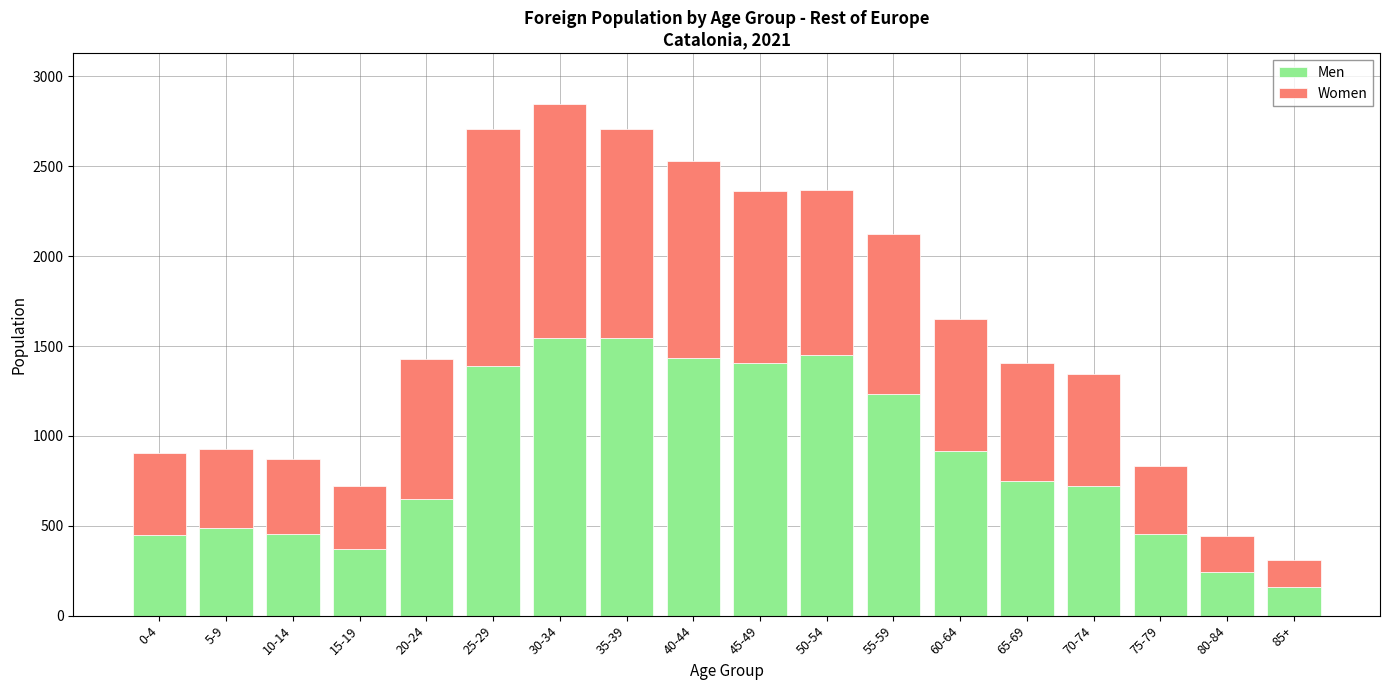

How many data points in Men are less than 748?

9